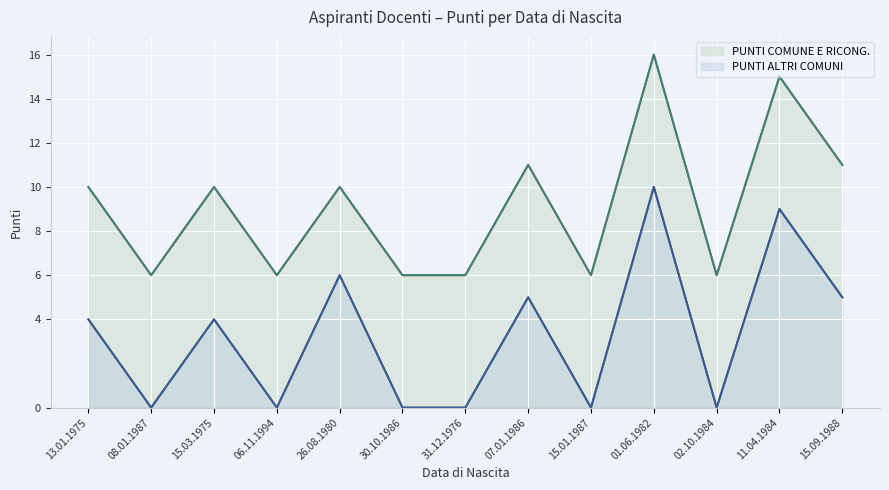

What is the sum of all PUNTI ALTRI COMUNI values?

43